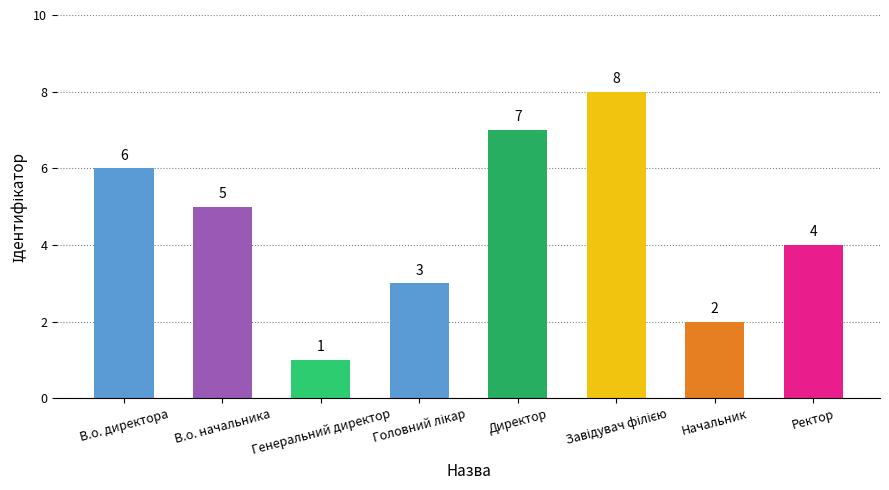

Where is the data nearest to the value 4?

Ректор